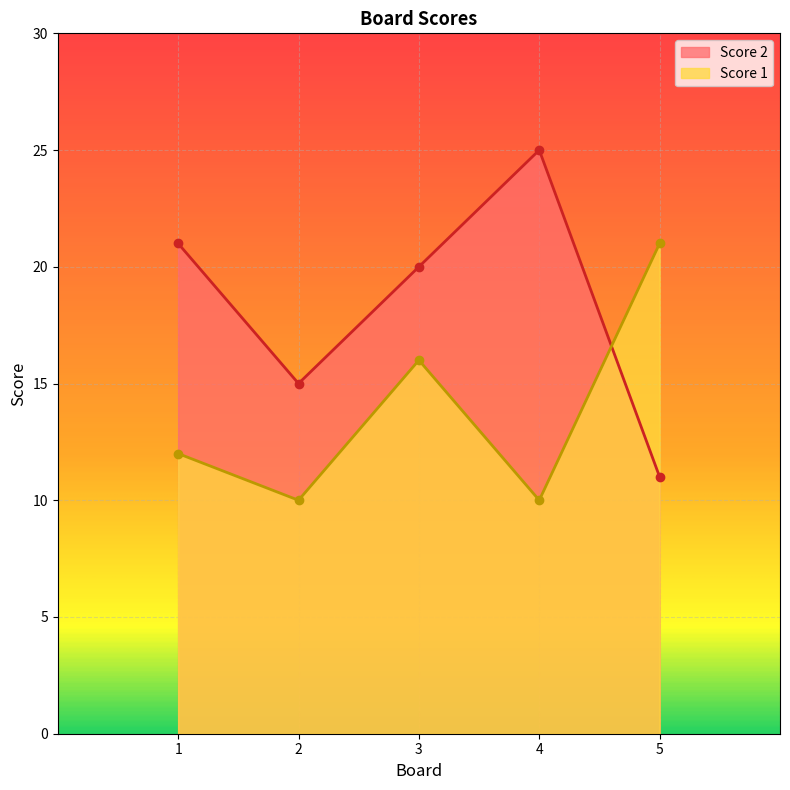

Which label corresponds to the smallest value in the chart?

2